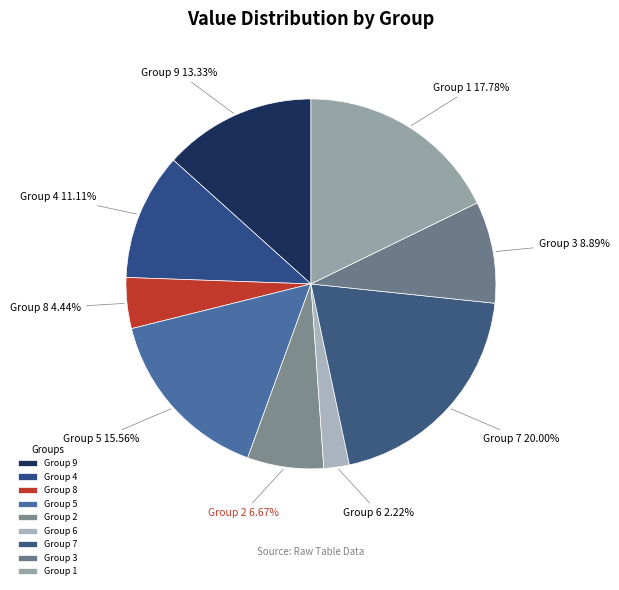

What is the ratio of the value at Group 1 to the value at Group 3?

2.0